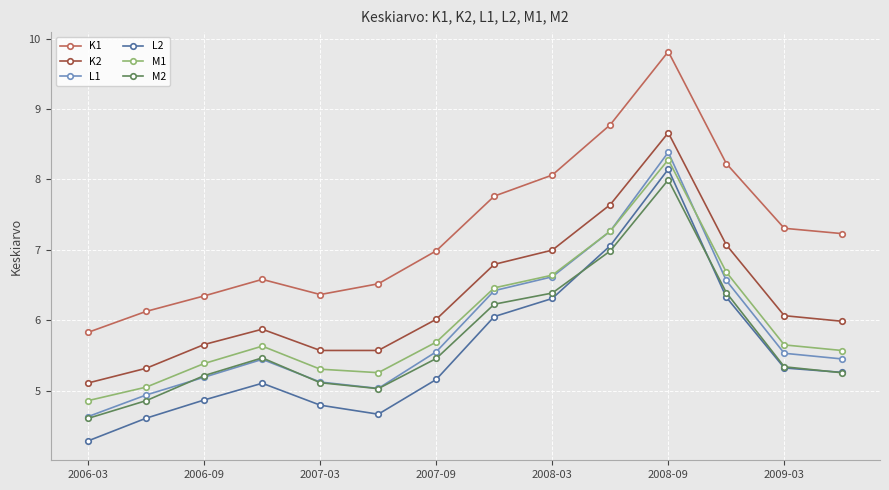

How many series are shown in this chart?

6